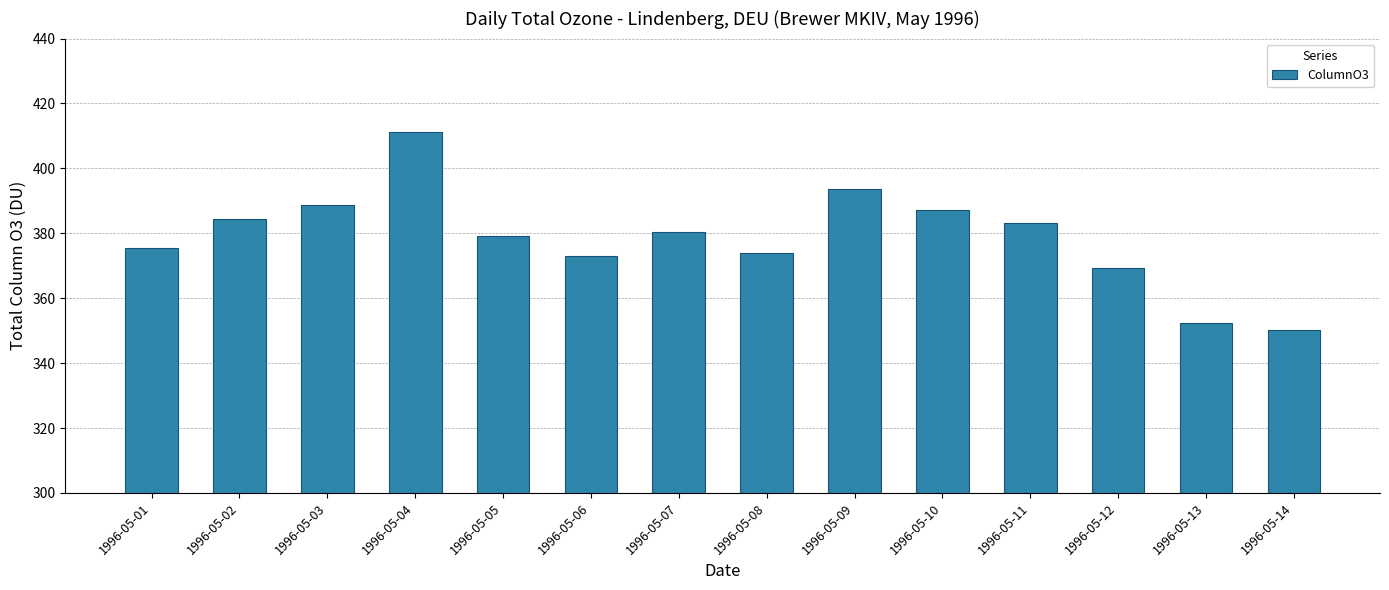

True or false: the data shows 571.4 at 1996-05-06.

False